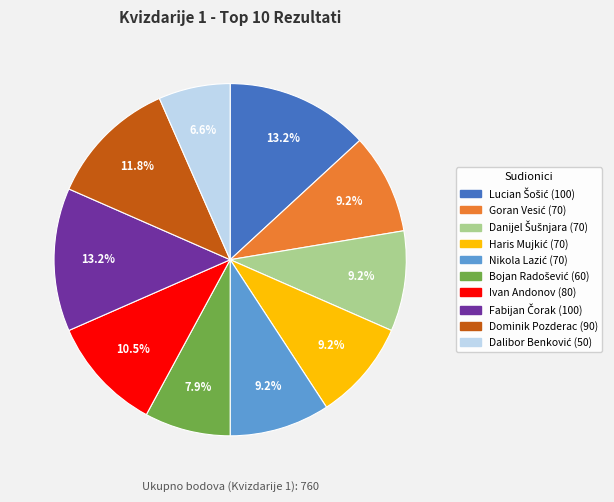

Does Ivan Andonov represent more than half of the total?

No